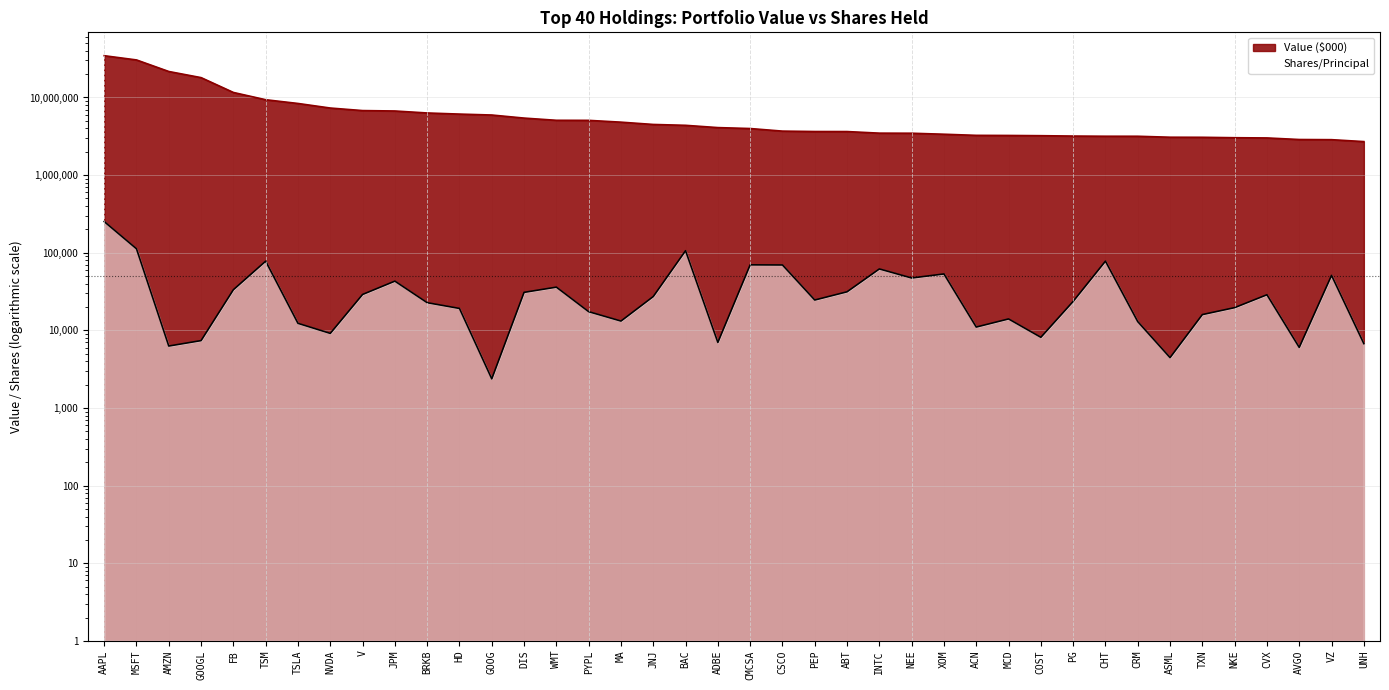

At which category does the chart reach its peak across all series?

AAPL